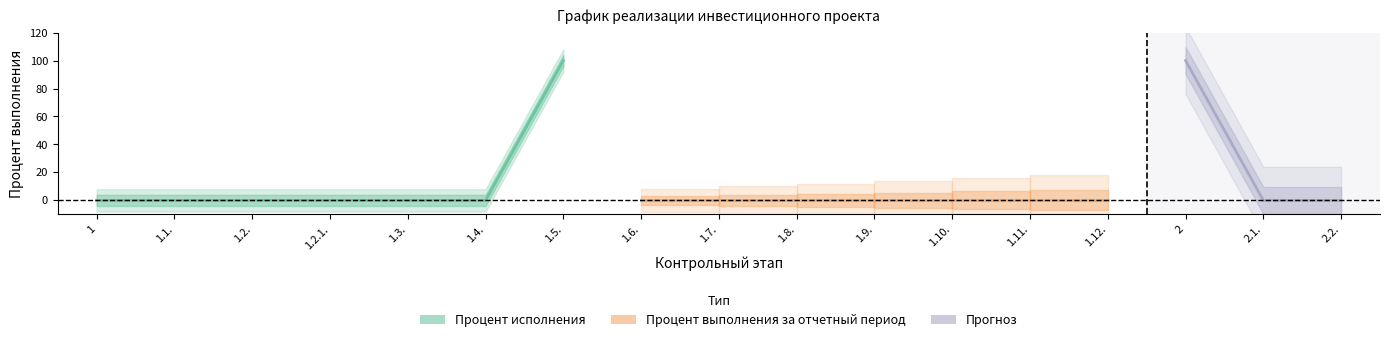

True or false: Процент выполнения за отчетный период and Процент исполнения cross at least once.

False